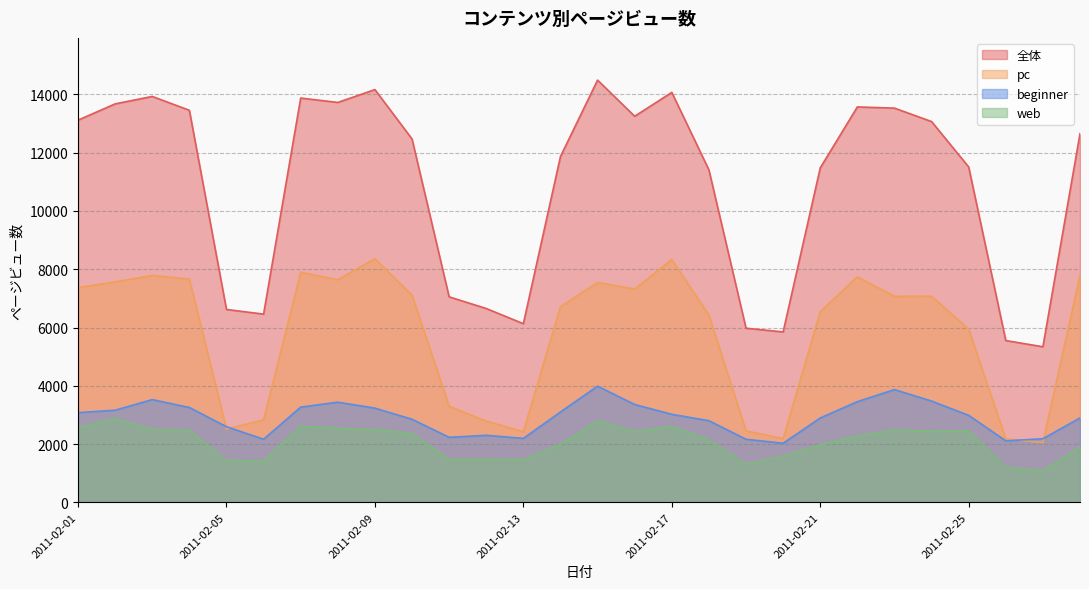

Does the chart have visible grid lines?

Yes